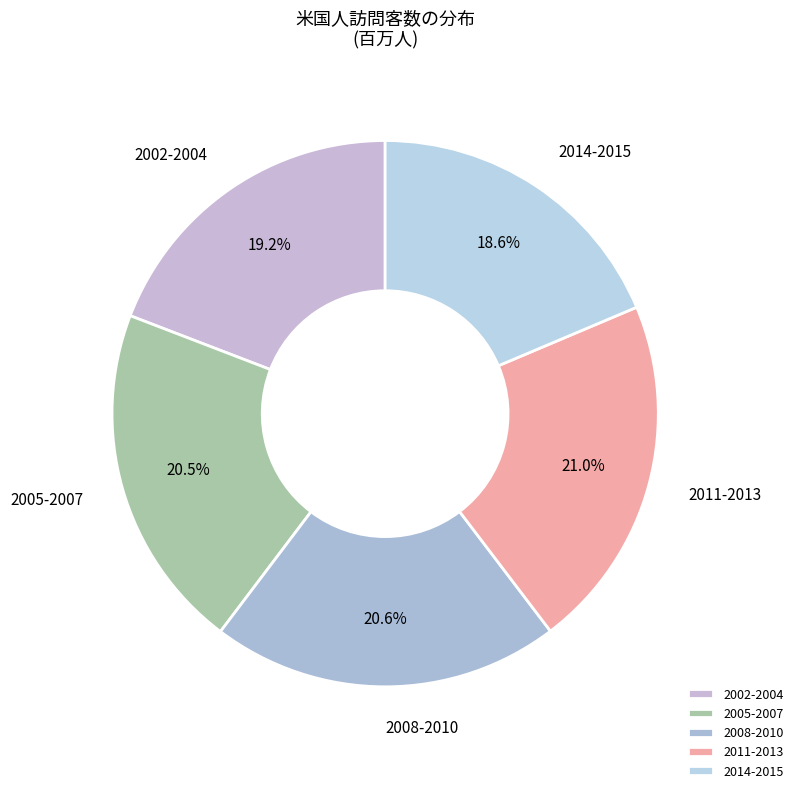

Count the number of slices in the pie.

5